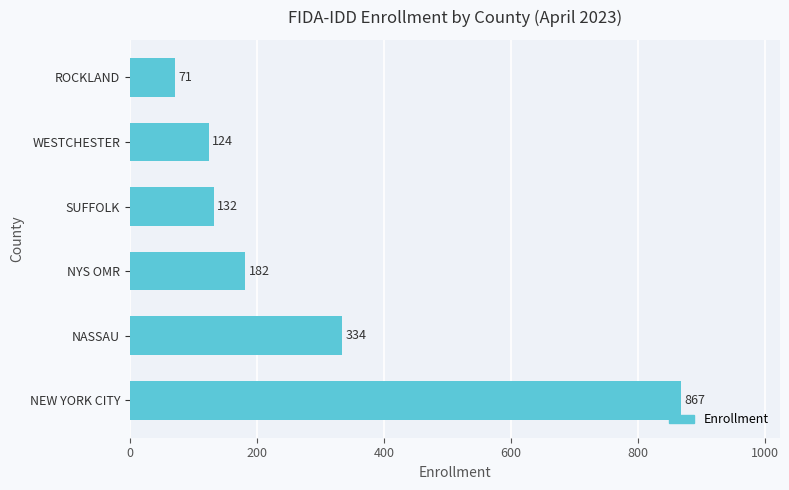

What is the average value?

285